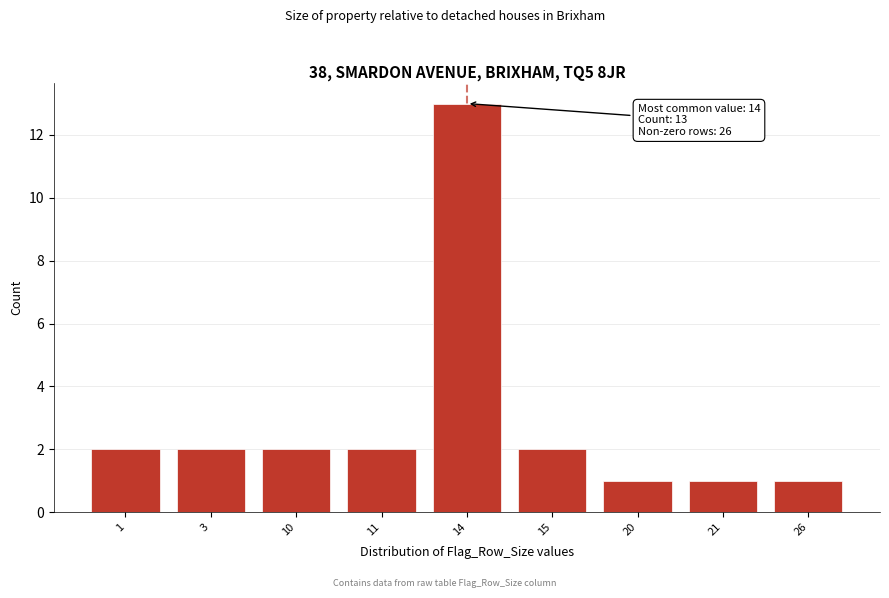

Reading left to right, list all the values displayed in this chart.

1=2	3=2	10=2	11=2	14=13	15=2	20=1	21=1	26=1